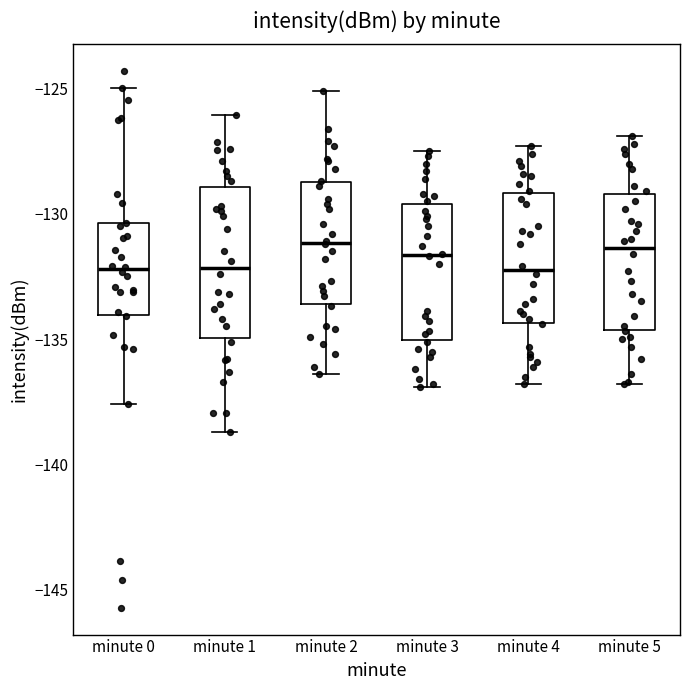

Reading left to right, read every box against the y-axis: the position of its median line, the range the box covers, and the ends of its whiskers. The values are not printed on the chart, so give them approximately, as read against the axis.

minute 0: median -132.0, box -134.0 to -130.5, whiskers -137.5 to -125.0
minute 1: median -132.0, box -135.0 to -129.0, whiskers -138.5 to -126.0
minute 2: median -131.0, box -133.5 to -128.5, whiskers -136.5 to -125.0
minute 3: median -131.5, box -135.0 to -129.5, whiskers -137.0 to -127.5
minute 4: median -132.0, box -134.5 to -129.0, whiskers -137.0 to -127.5
minute 5: median -131.5, box -134.5 to -129.0, whiskers -137.0 to -127.0